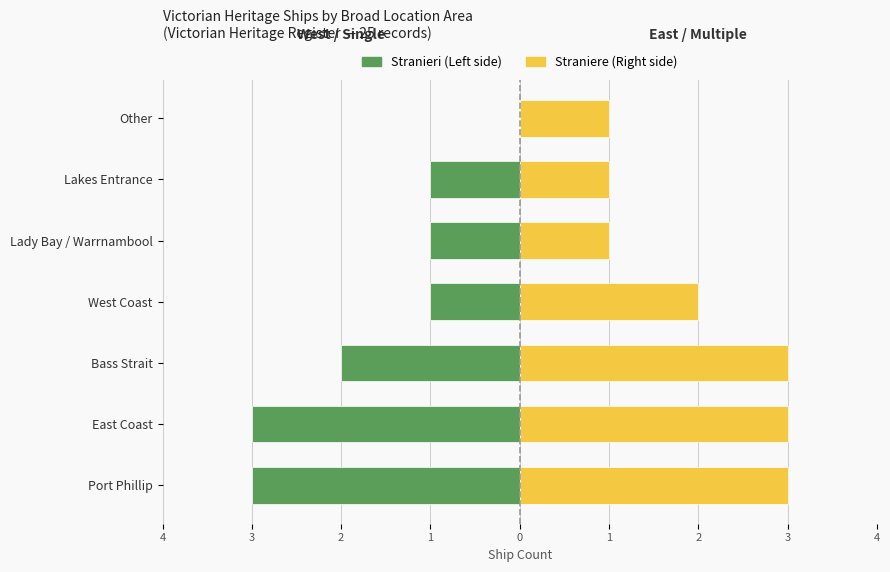

What is the spread (max minus min) of values at East Coast?

6